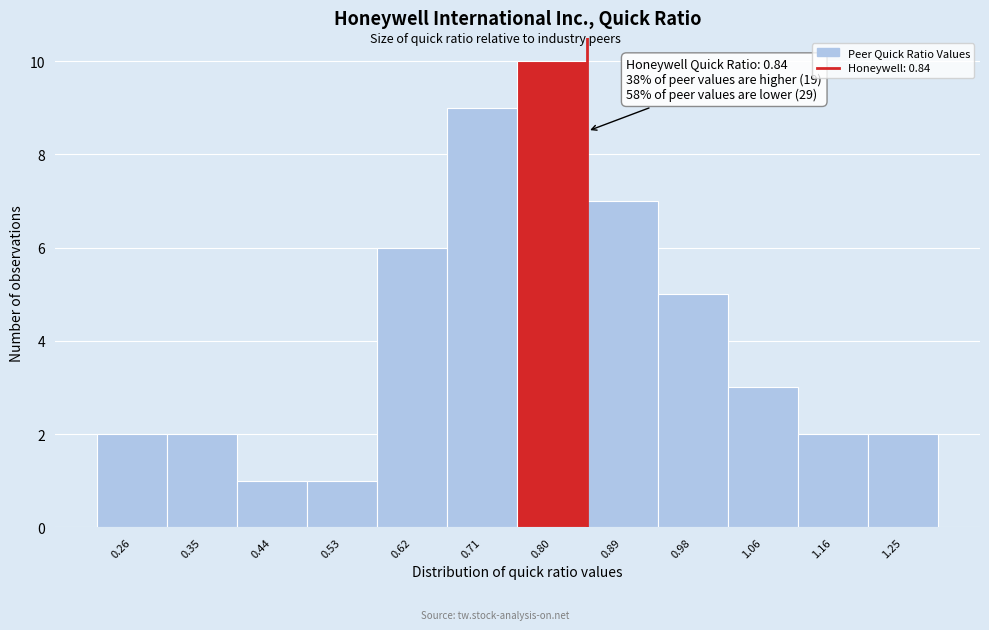

Over which range of the x-axis is the bar tallest?

0.75 to 0.84